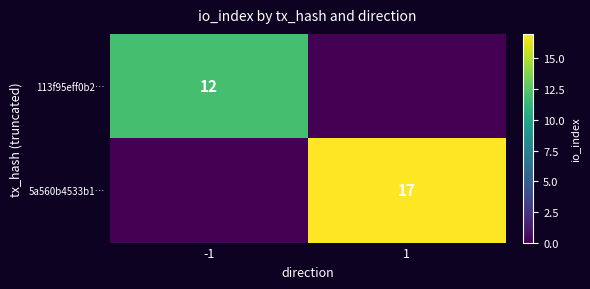

The 113f95eff0b2… series shows 19 at -1. True or false?

False